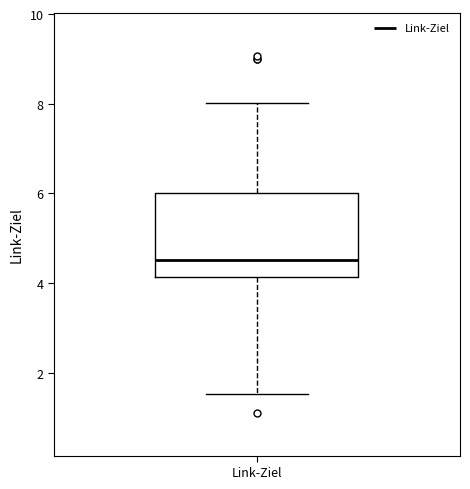

Where is the upper edge of the box for Link-Ziel on the y-axis? The values are not printed on the chart, so give them approximately, as read against the axis.

6.0